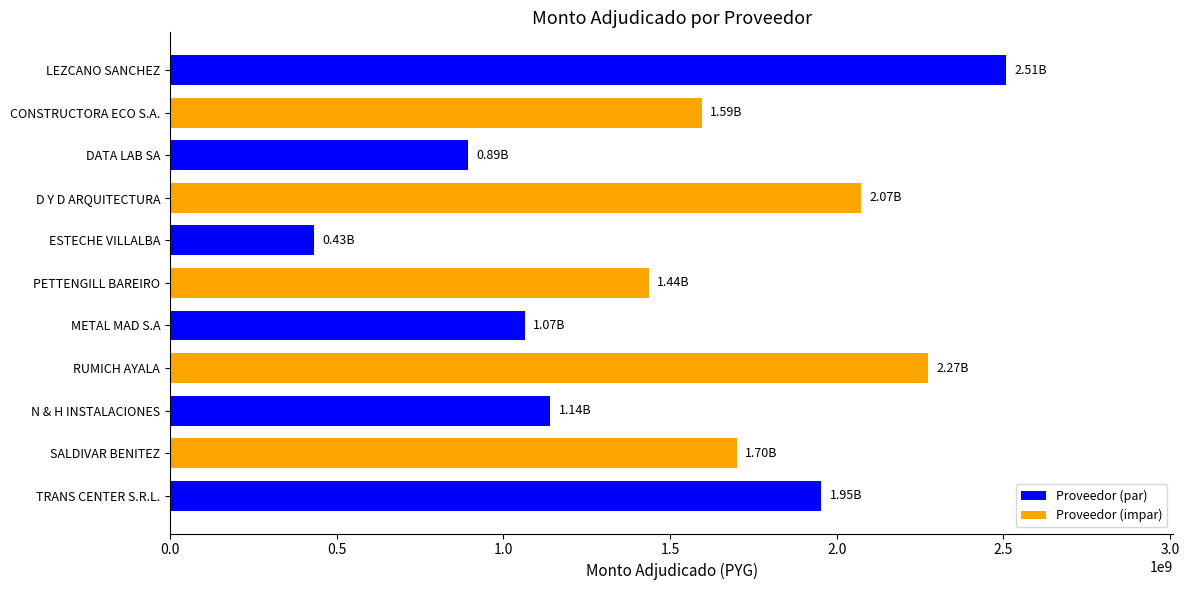

Where is the data nearest to the value 1470826600?

PETTENGILL BAREIRO